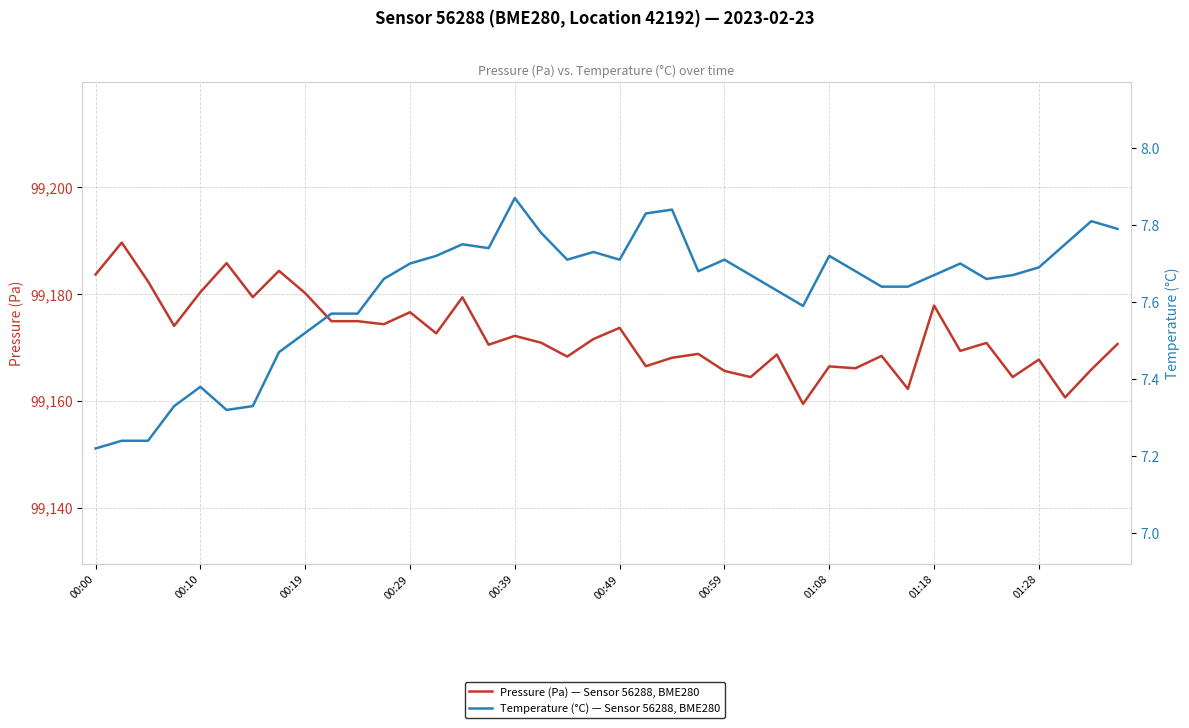

What is the spread (max minus min) of values at 22?

99160.2